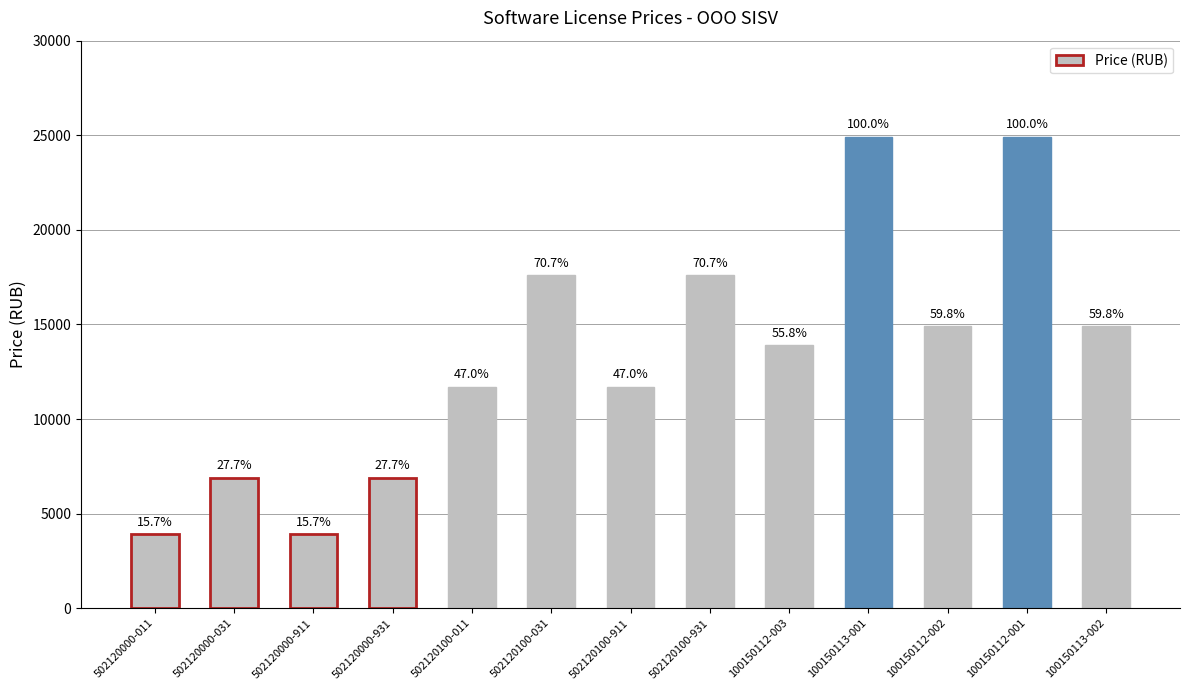

Are the bars horizontal?

No